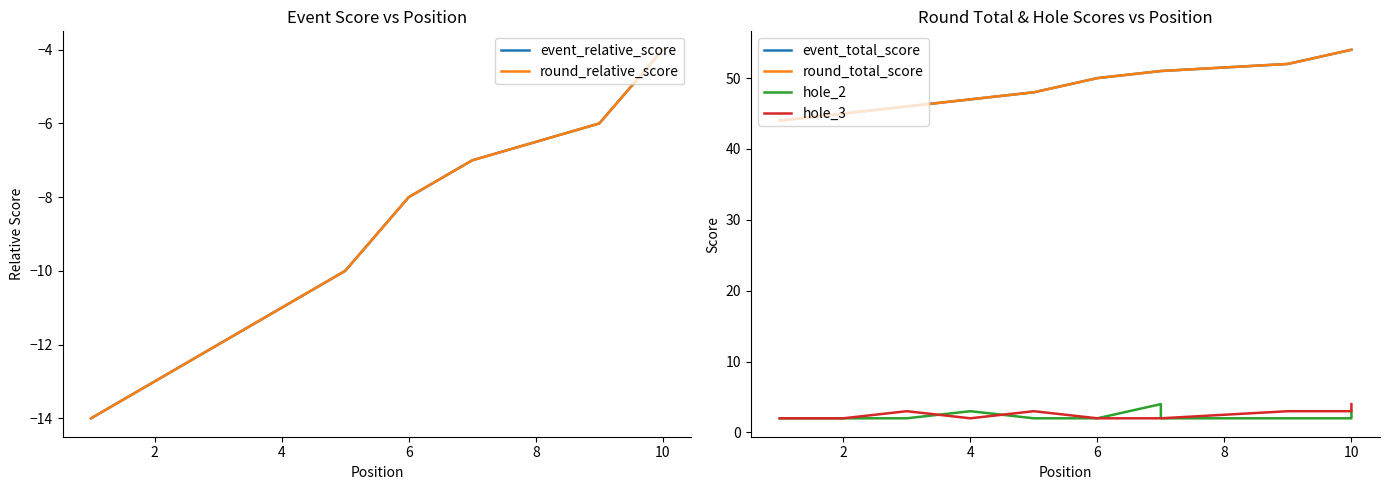

What is the average value of the hole_2 series?

2